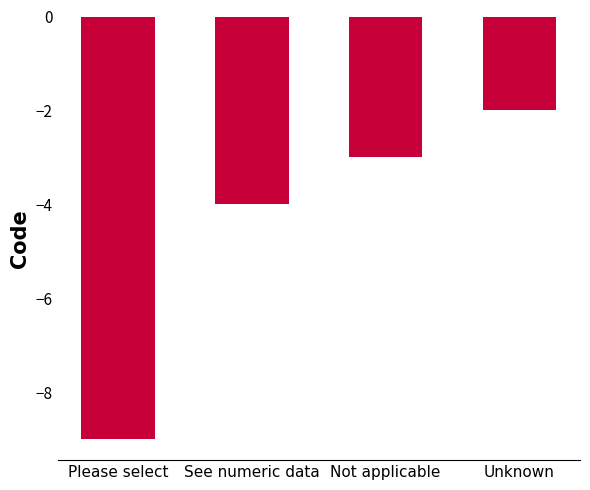

How many values are between -4 and -2?

3